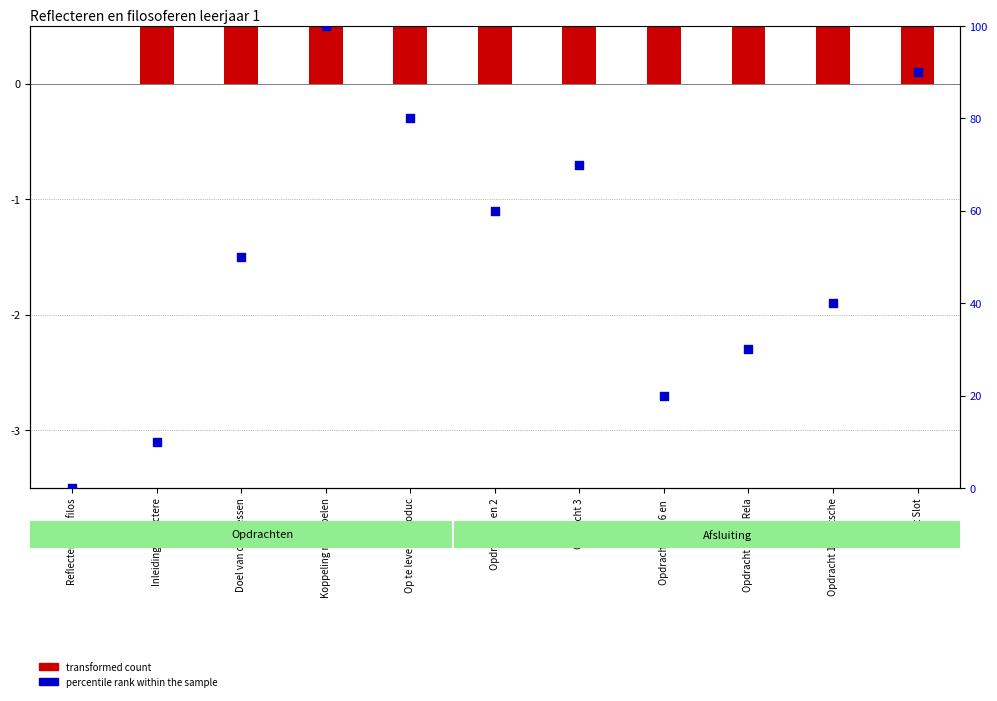

Which series contains the highest Y value?

percentile rank within the sample